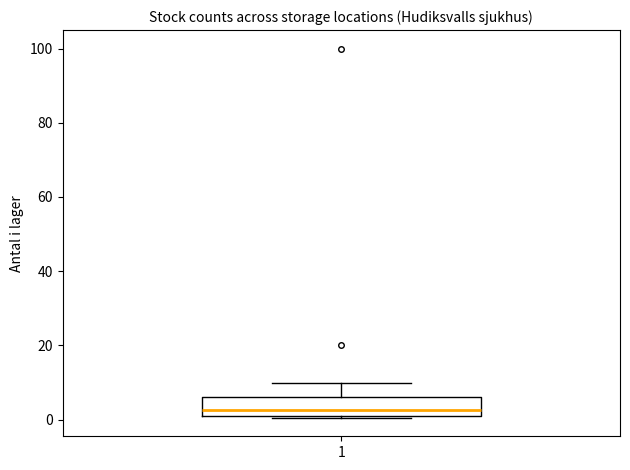

Transcribe this box plot: give where the median line is, the range the box spans, and where the two whiskers end, as read against the y-axis. The values are not printed on the chart, so give them approximately, as read against the axis.

median 2 (just above the box's lower edge), box 2 to 6, whiskers 0 to 10